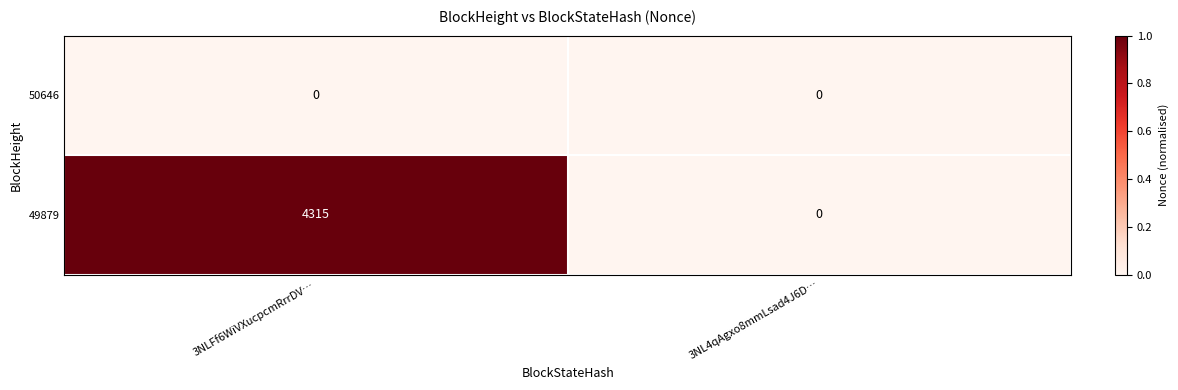

Which label corresponds to the largest value in the chart?

3NLFf6WiVXucpcmRrrDV…